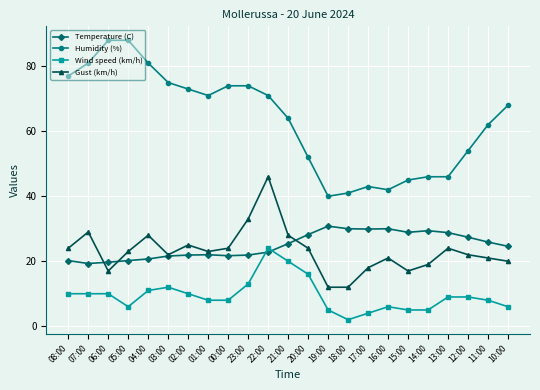

How many distinct data groups are displayed?

4